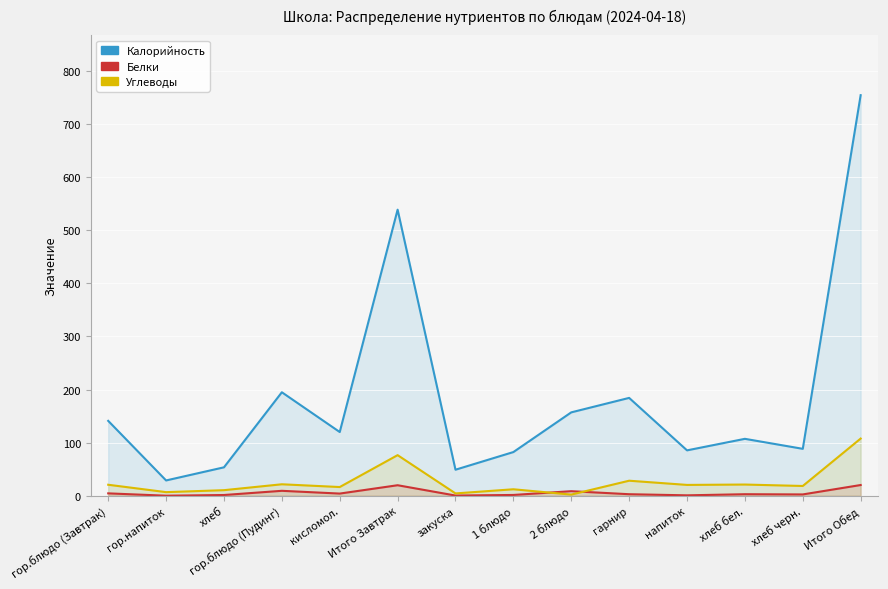

What is the difference between the maximum and second lowest values in the Белки series?

19.8